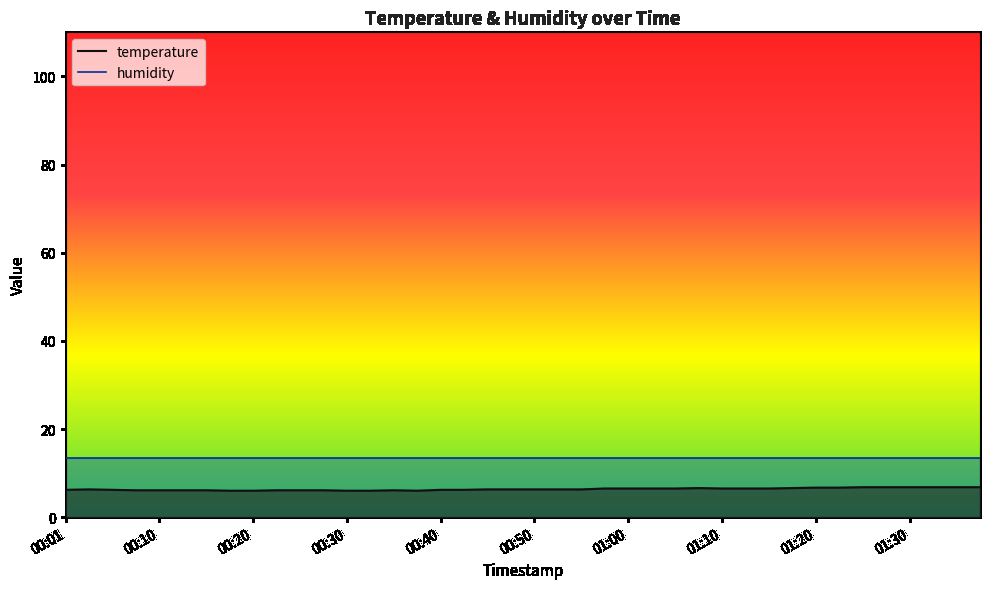

What is the change in value from 2023-04-09T00:08:29 to 2023-04-09T01:17:53?

+0.5